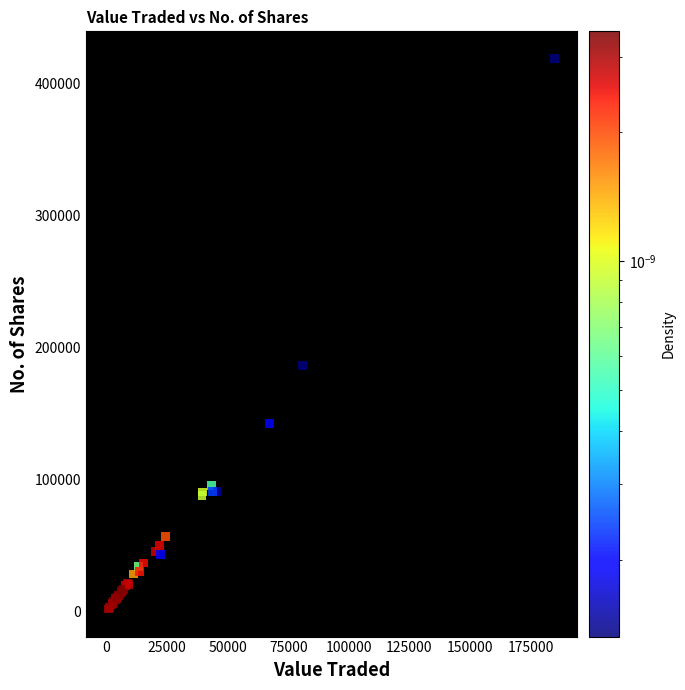

What Y value in the scatter plot is closest to 210103?

186522